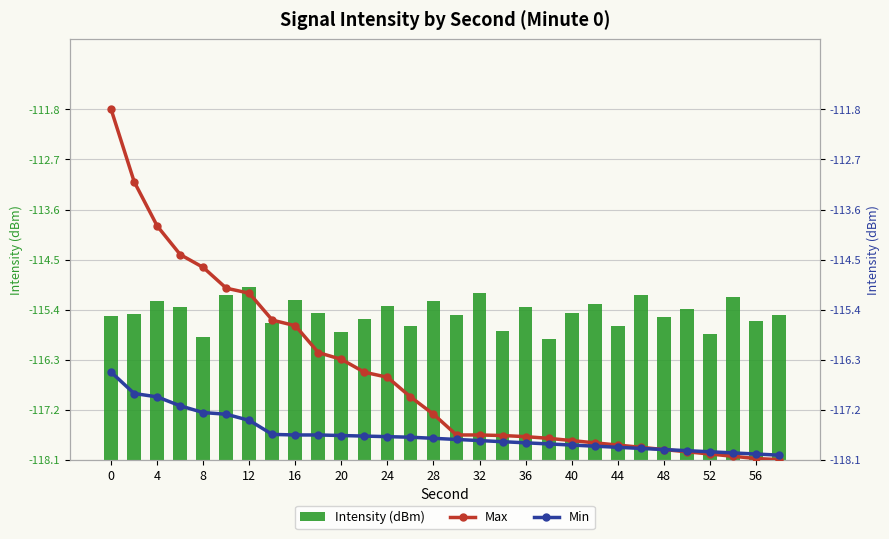

List the series in order of their peak value, lowest first.

Min, Intensity (dBm), Max